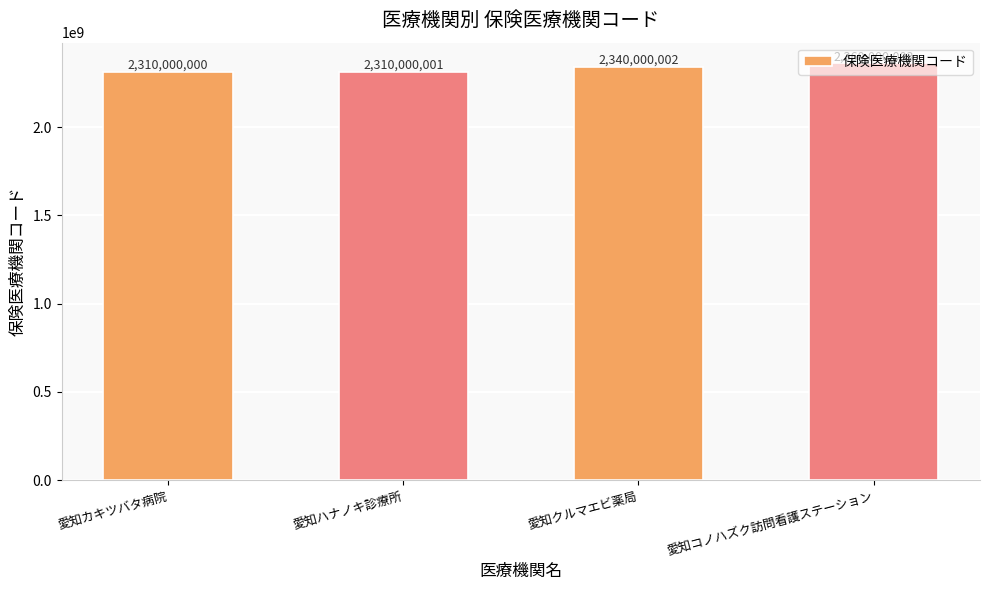

Where is the data nearest to the value 2335000001?

愛知クルマエビ薬局